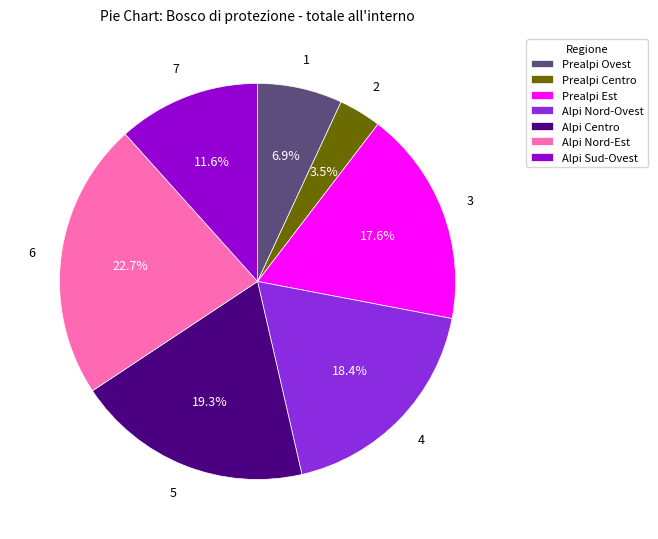

What portion of the pie excludes Alpi Sud-Ovest?

88.4%